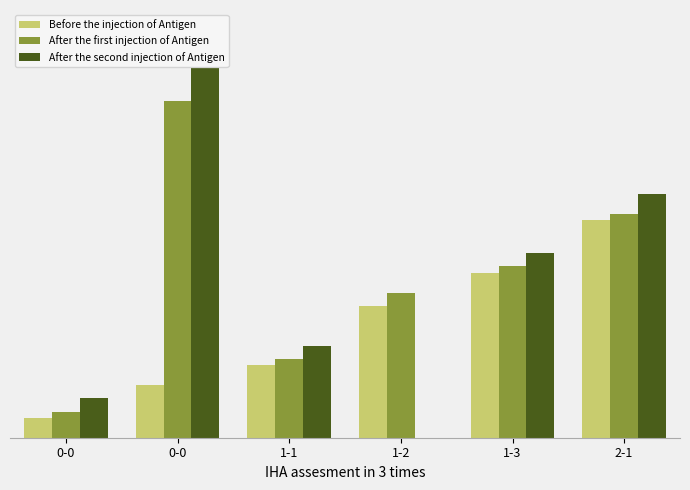

Are the bars horizontal?

No